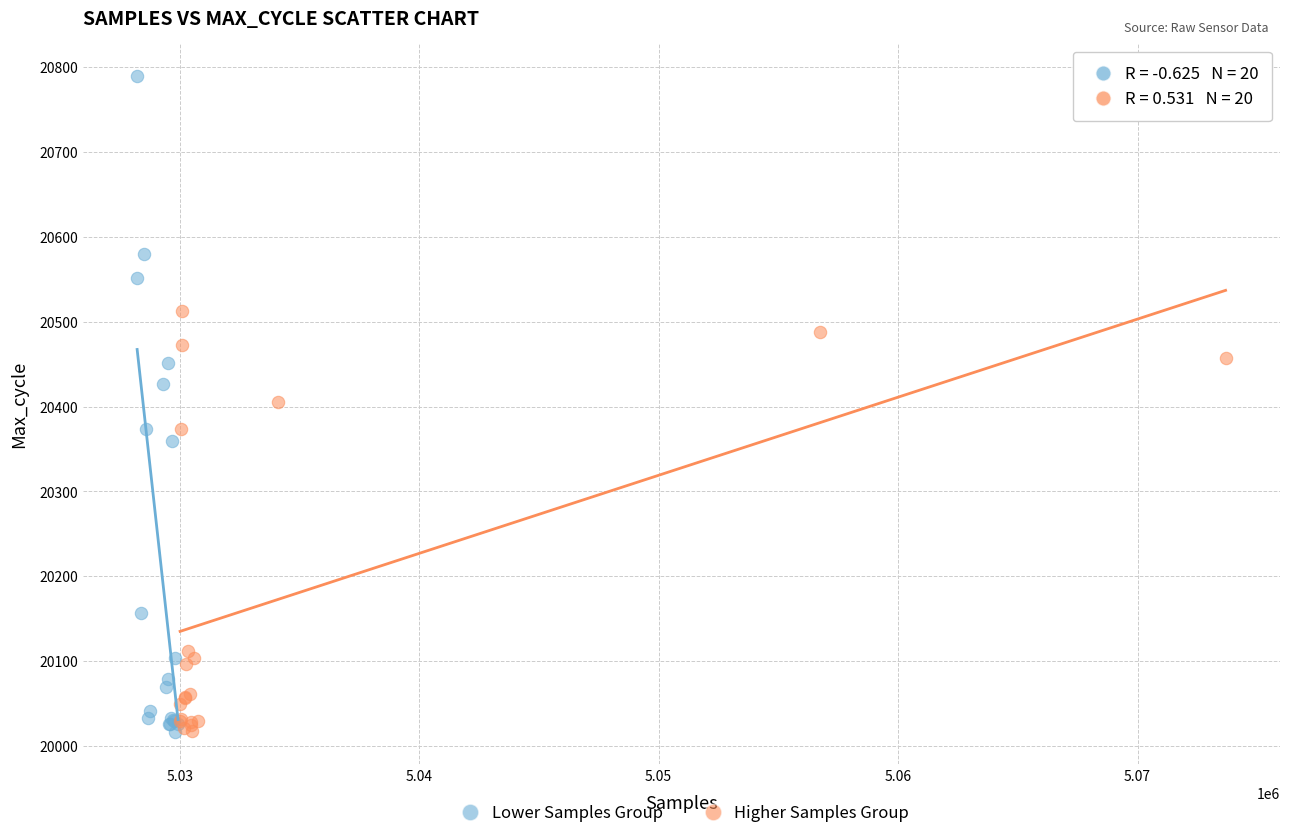

Which series has the widest spread of Y values?

Lower Samples Group